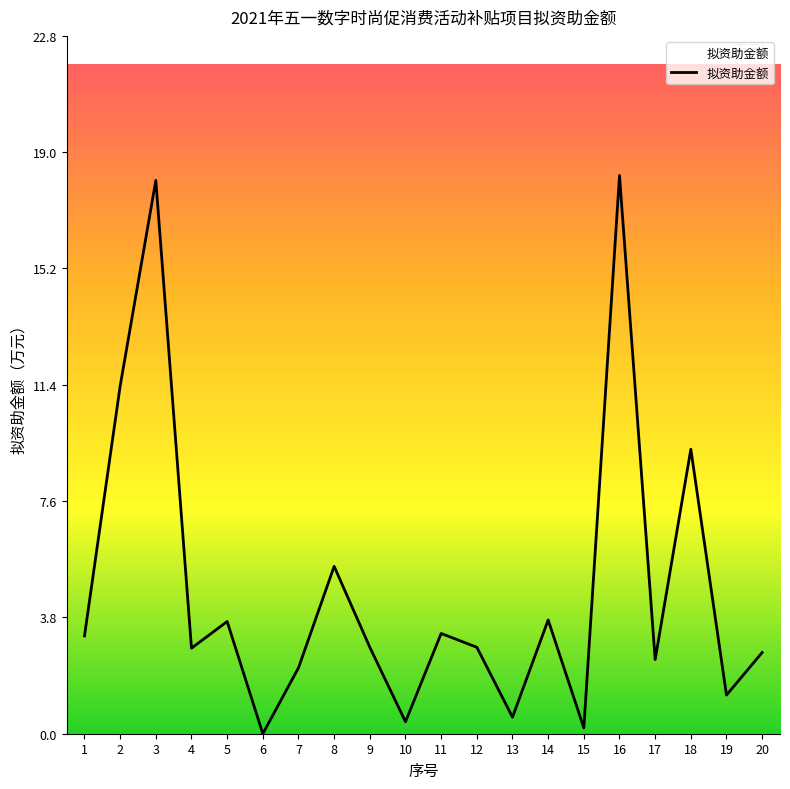

What is the difference between the maximum and second lowest values?

18.0